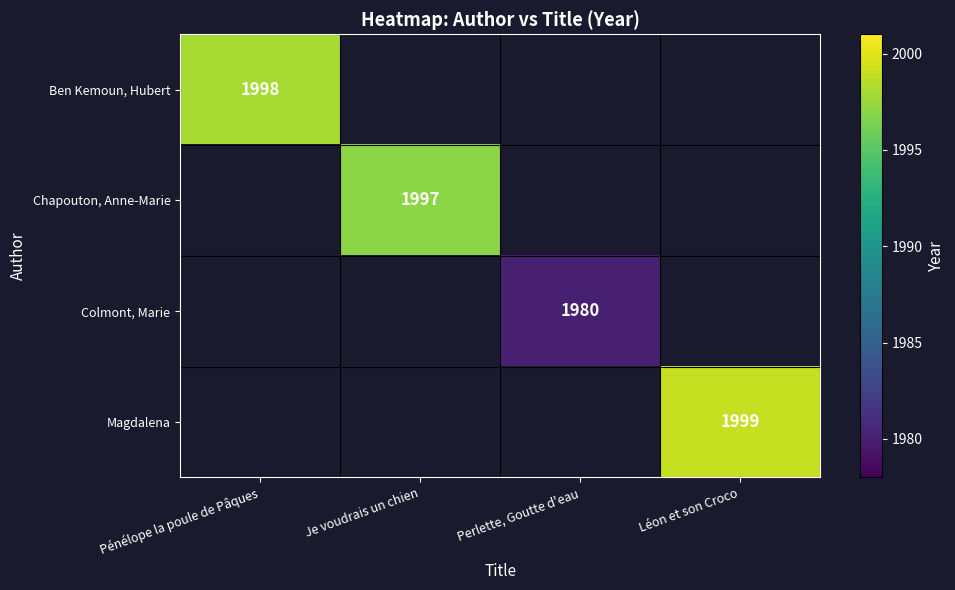

The value of Magdalena at Léon et son Croco is 1145.5. True or false?

False